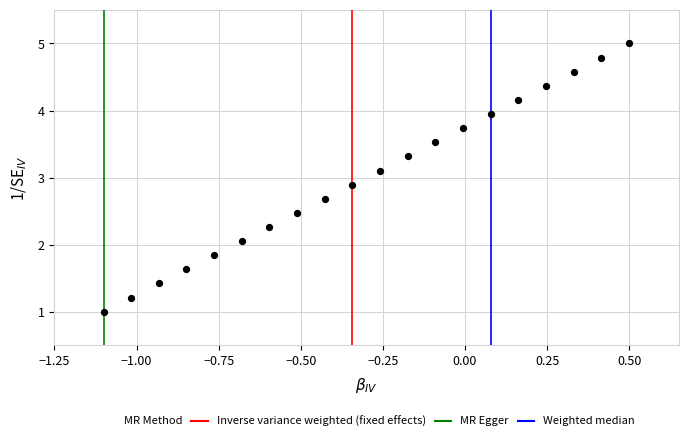

What is the range of X values (max minus min)?

1.6